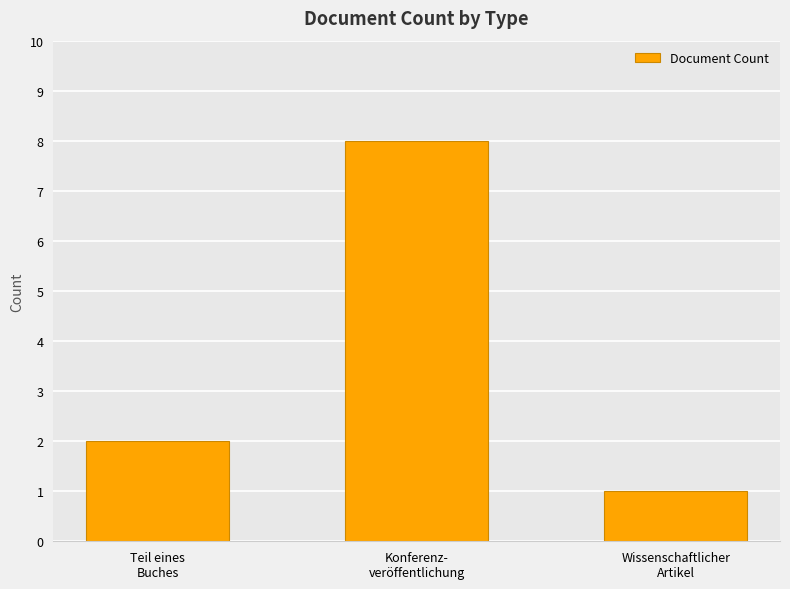

What is the difference between the maximum and minimum values?

7